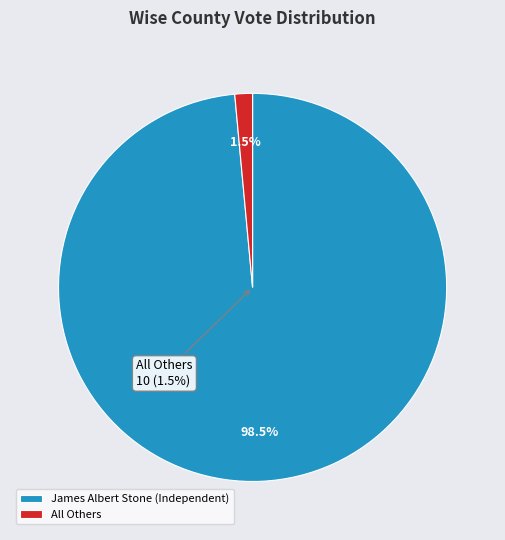

What is the smallest slice in the pie chart?

All Others